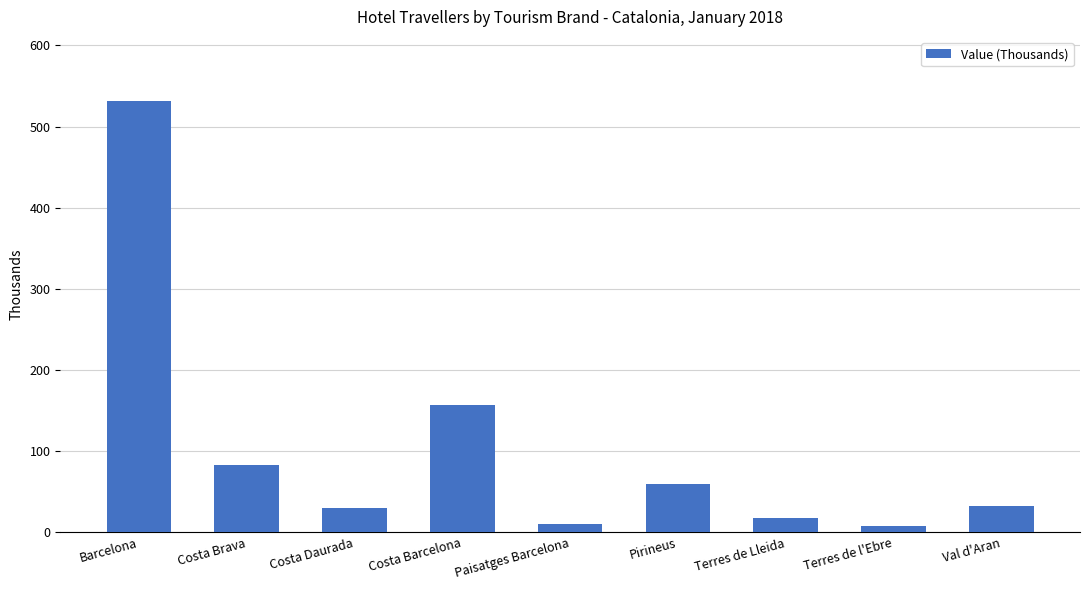

What is the label of the 4th bar from the left?

Costa Barcelona